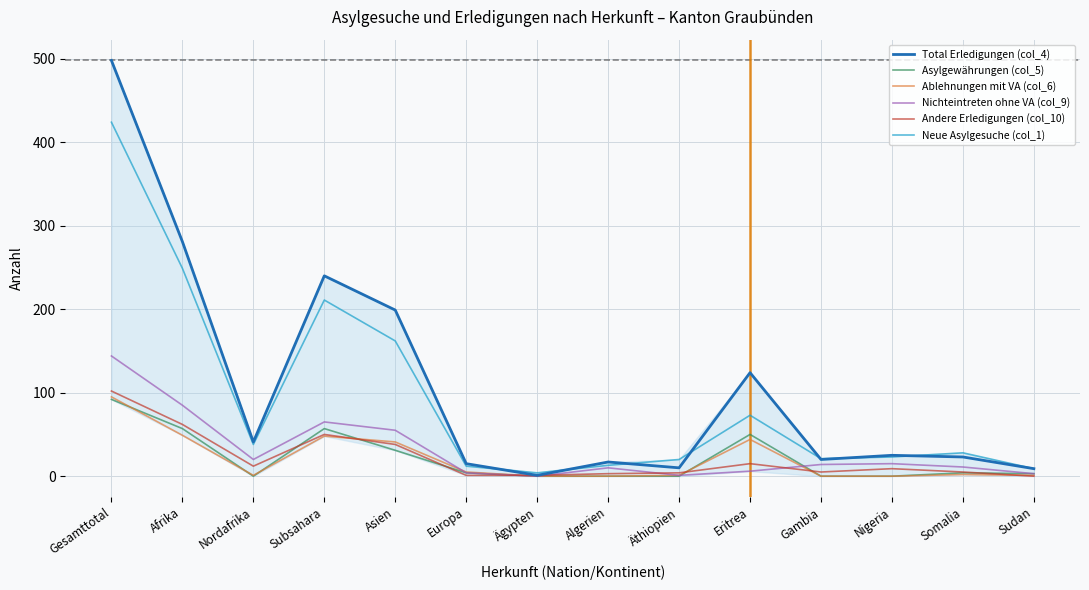

What is the difference between the Ablehnungen mit VA (col_6) values at Asien and Äthiopien?

40